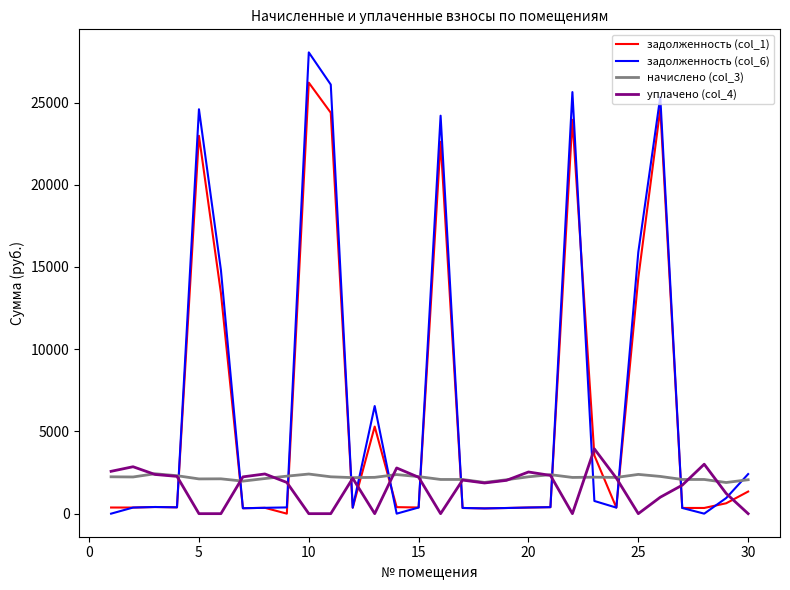

What is the greatest value displayed?

28048.0